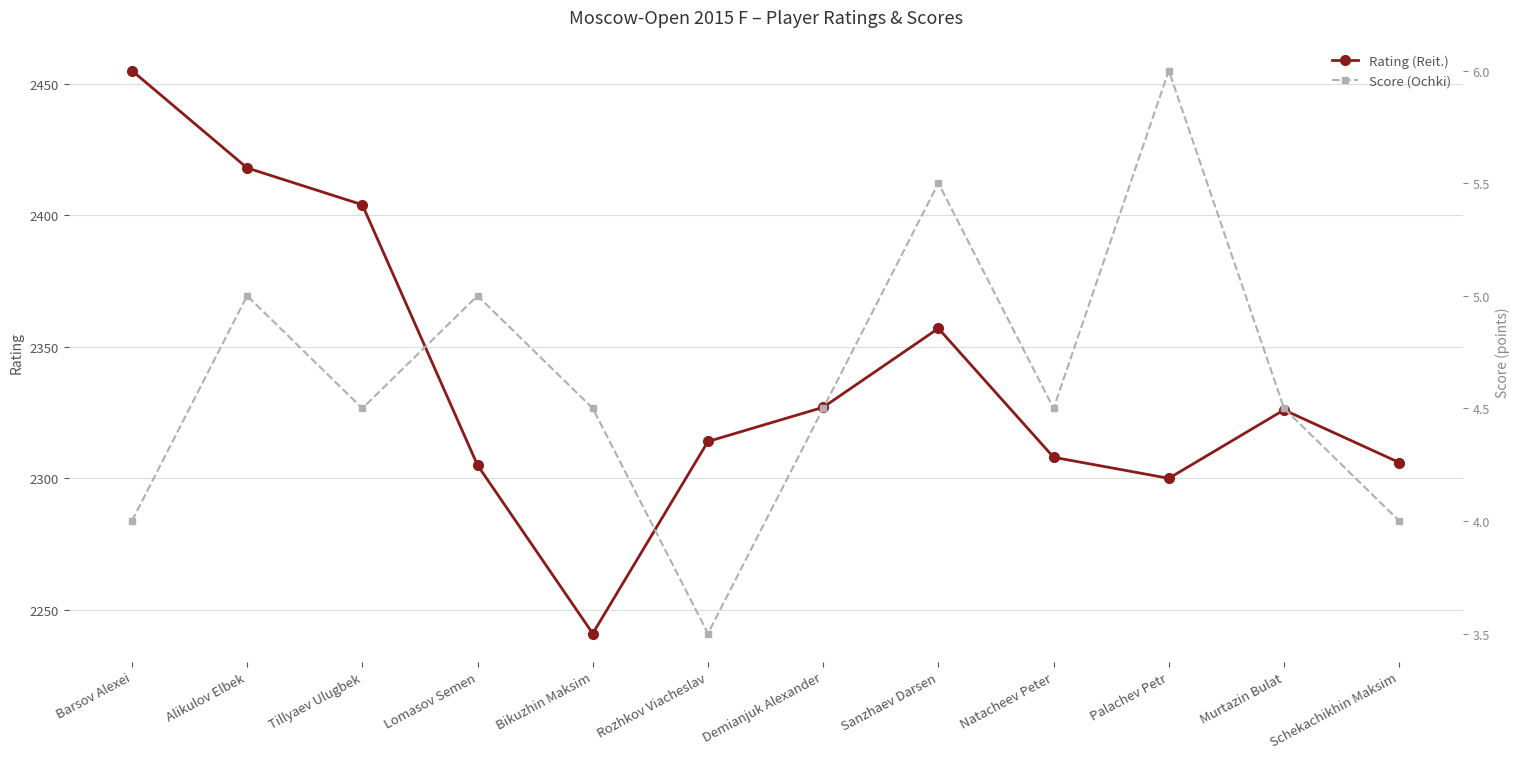

True or false: Score (Ochki) and Rating (Reit.) cross at least once.

False